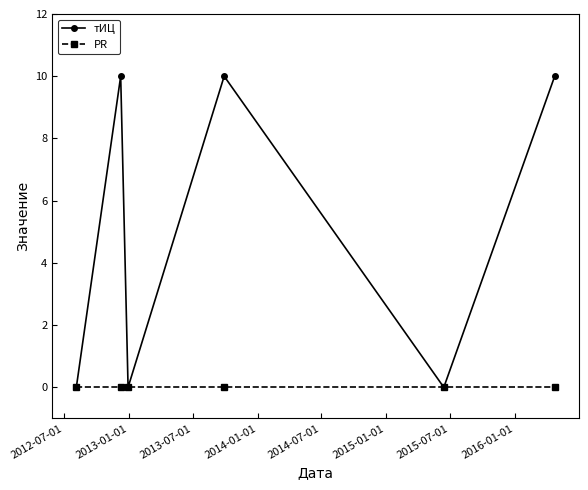

Rank the series by their maximum value, from lowest to highest.

PR, тИЦ